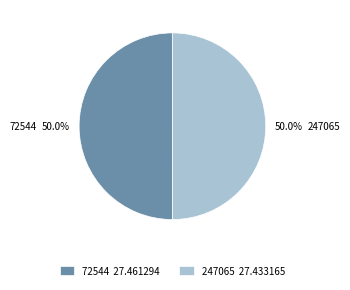

What is the ratio of the value at 72544 to the value at 247065?

1.0